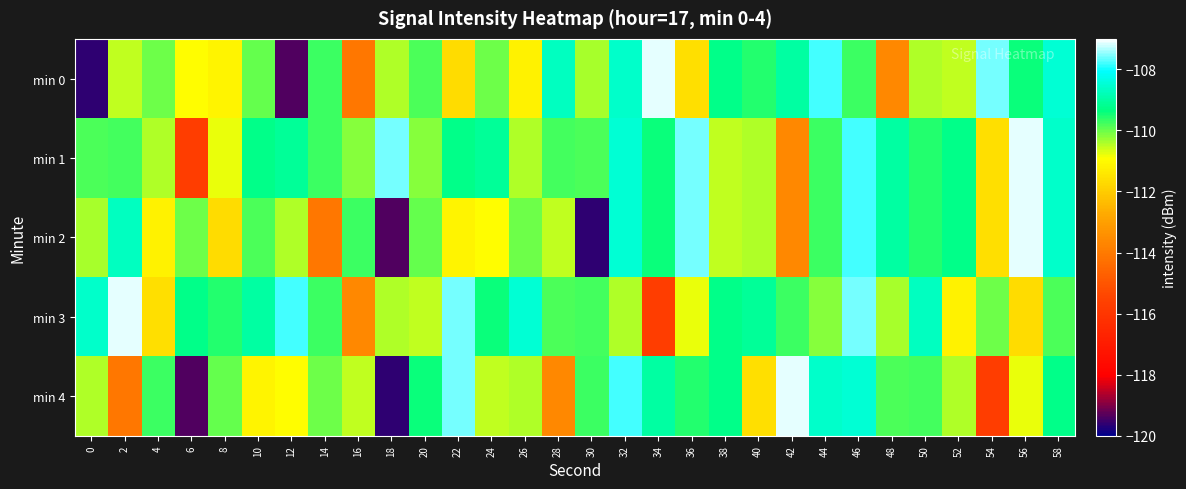

Rank the series by their maximum value, from lowest to highest.

min 0, min 1, min 2, min 3, min 4